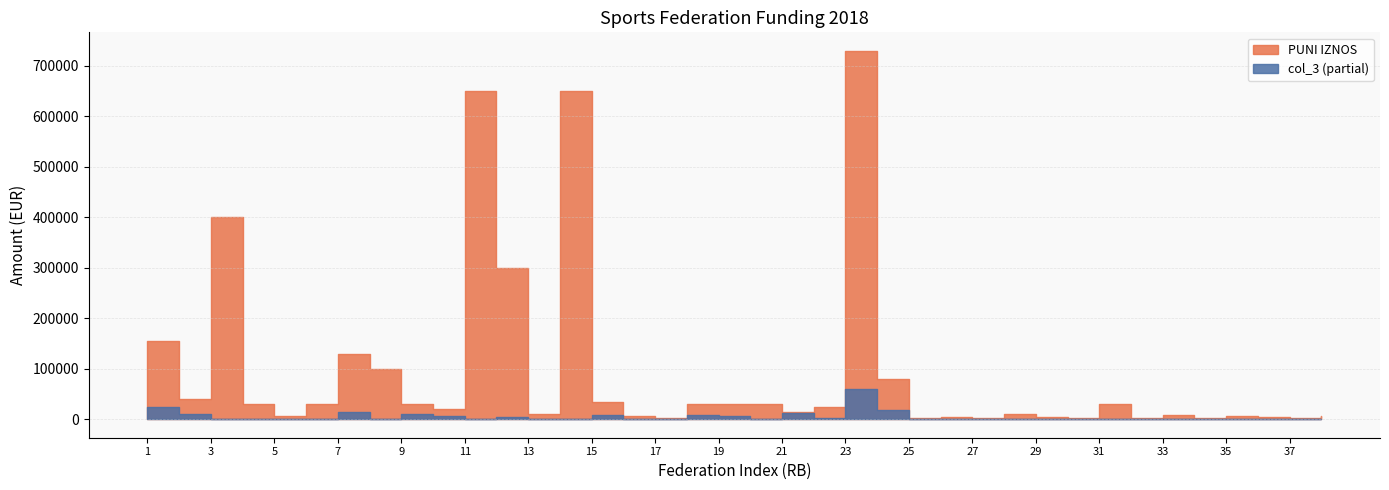

In PUNI IZNOS, how many points are lower than both neighbors (excluding endpoints)?

12